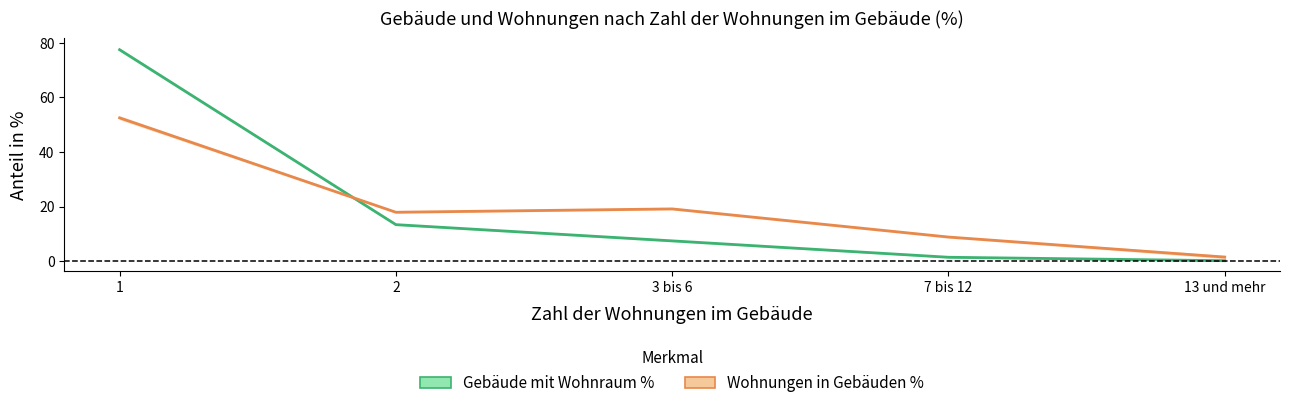

Is it true that Gebäude mit Wohnraum % (Mitte) equals 2.3 at 7 bis 12?

False